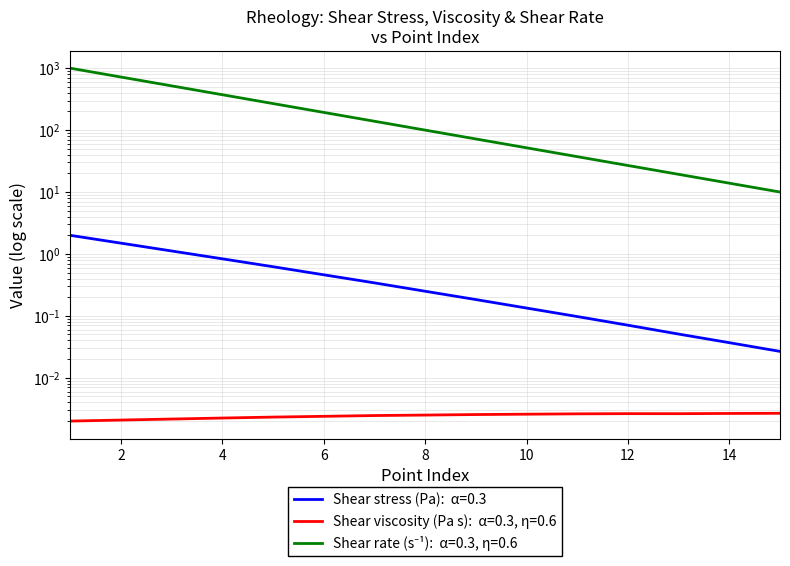

Rank the series by their maximum value, from highest to lowest.

Shear rate (s⁻¹), Shear stress (Pa), Shear viscosity (Pa s)